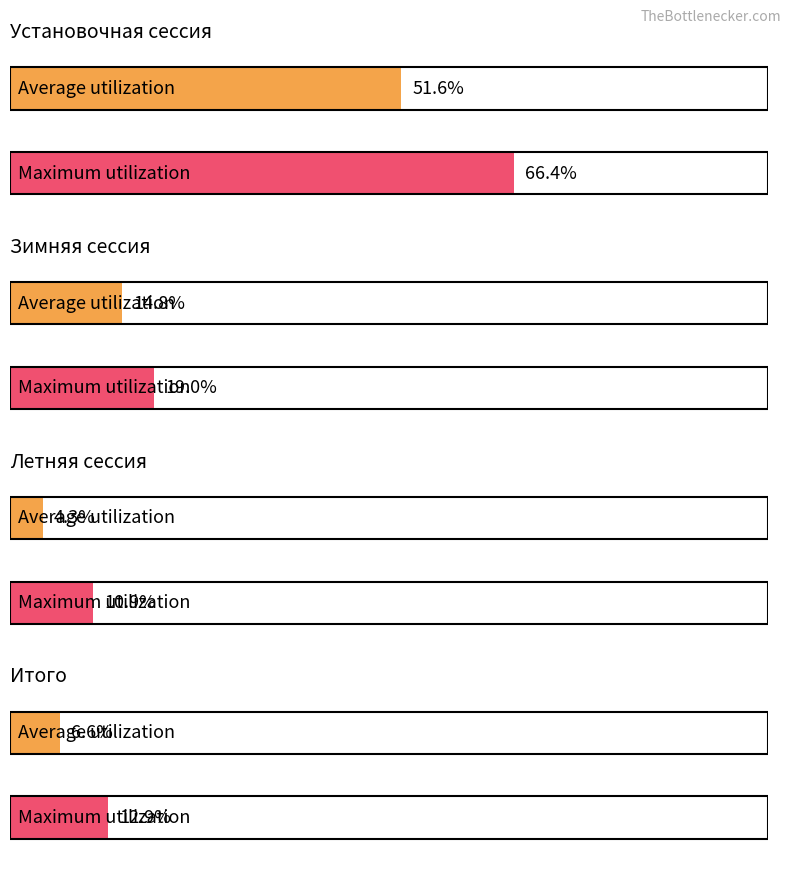

The Maximum utilization series shows 5.4 at Зимняя сессия. True or false?

False